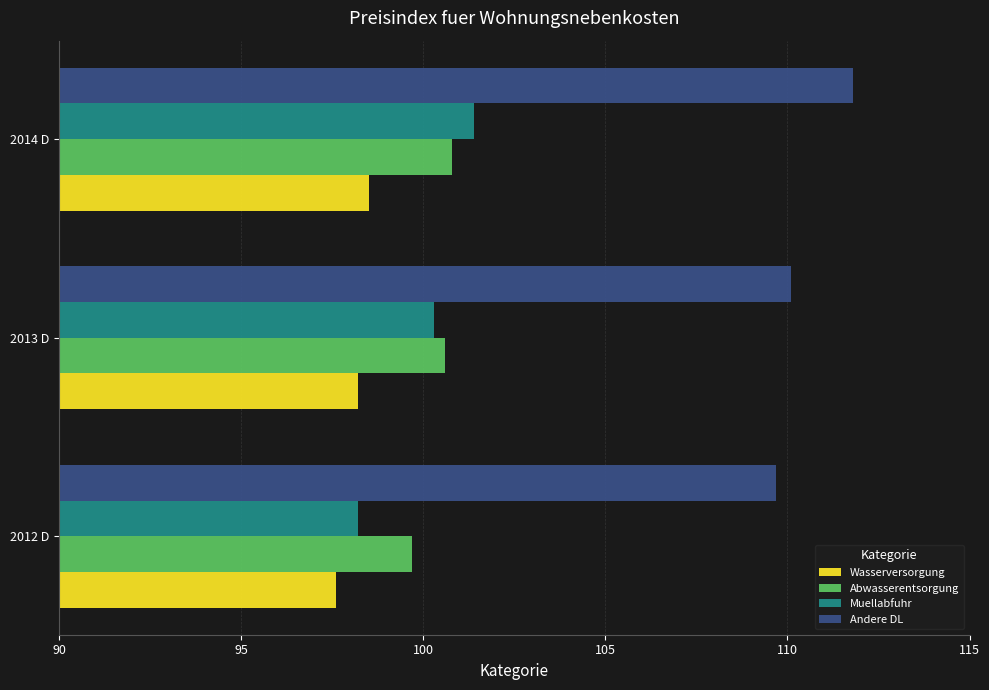

What is the approximate value of Abwasserentsorgung at 2014 D?

100.8